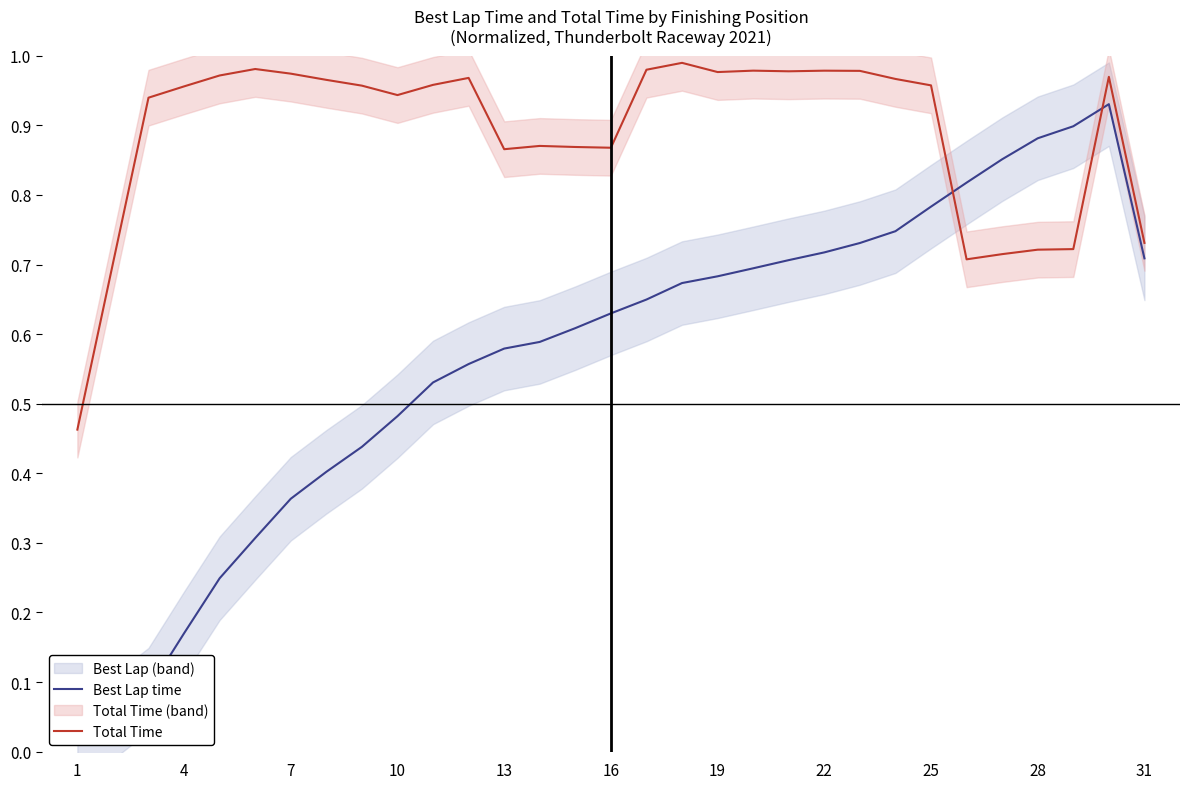

Rank the series by their maximum value, from lowest to highest.

Best Lap time, Total Time